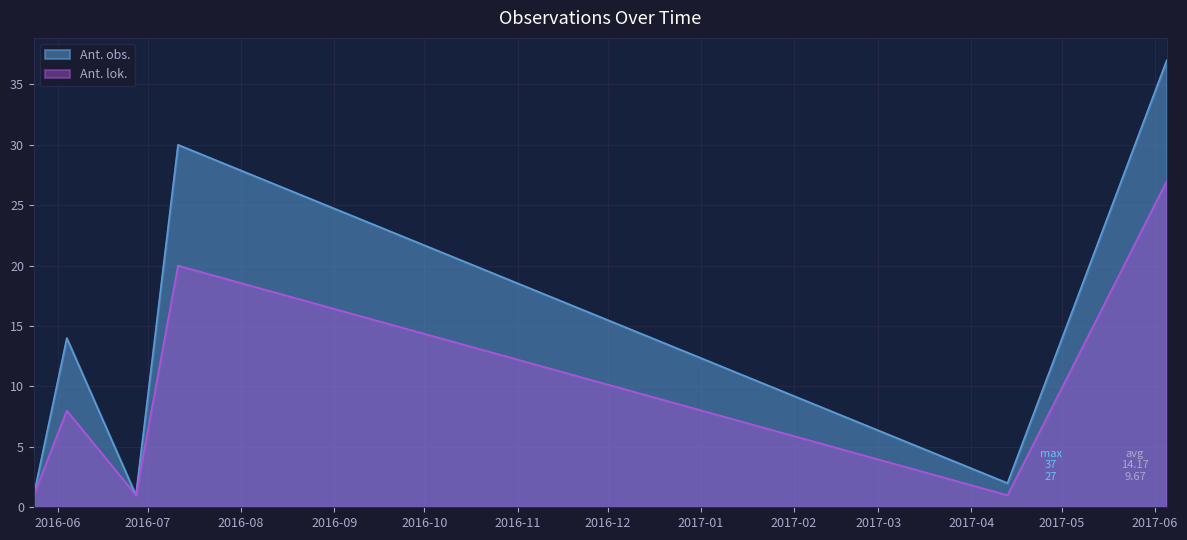

At which category is the sum across all series the highest?

2017-06-05